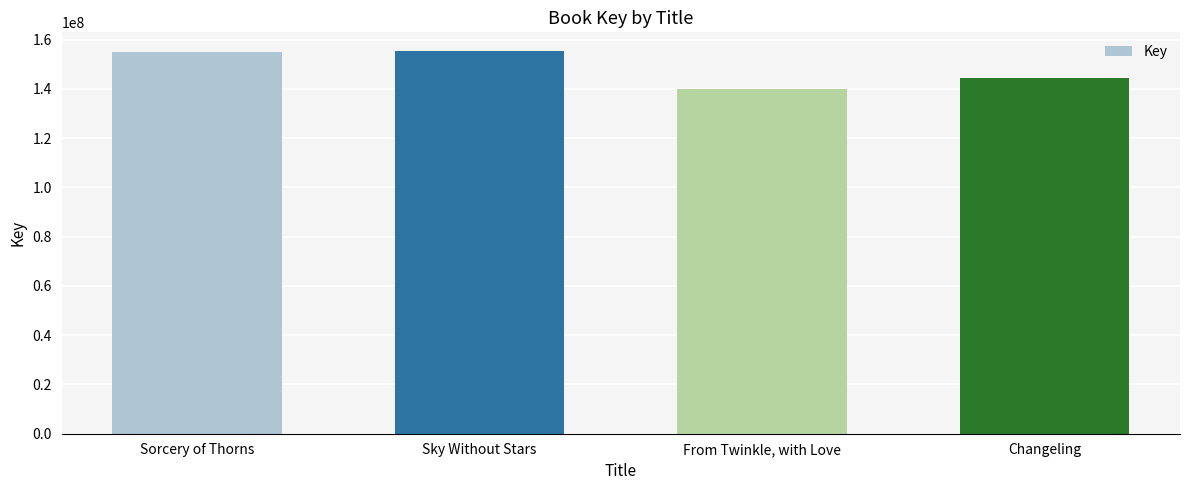

Are the bars grouped side by side (vs. stacked)?

No